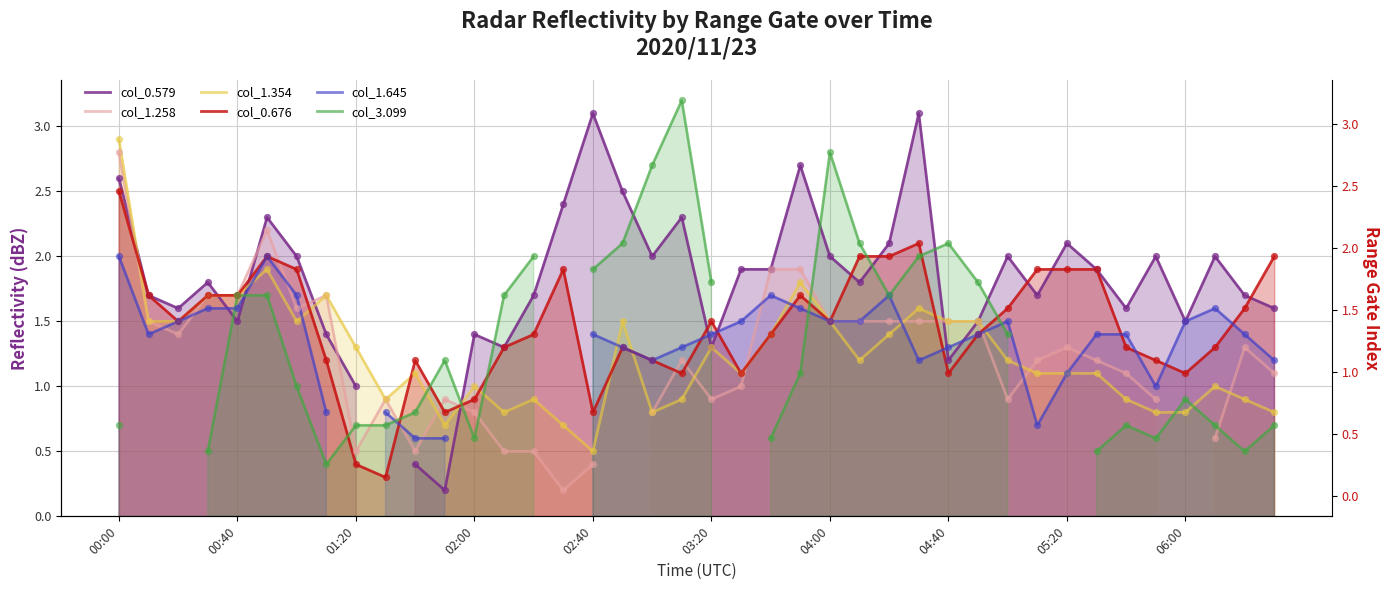

At which category is the sum across all series the highest?

00:00